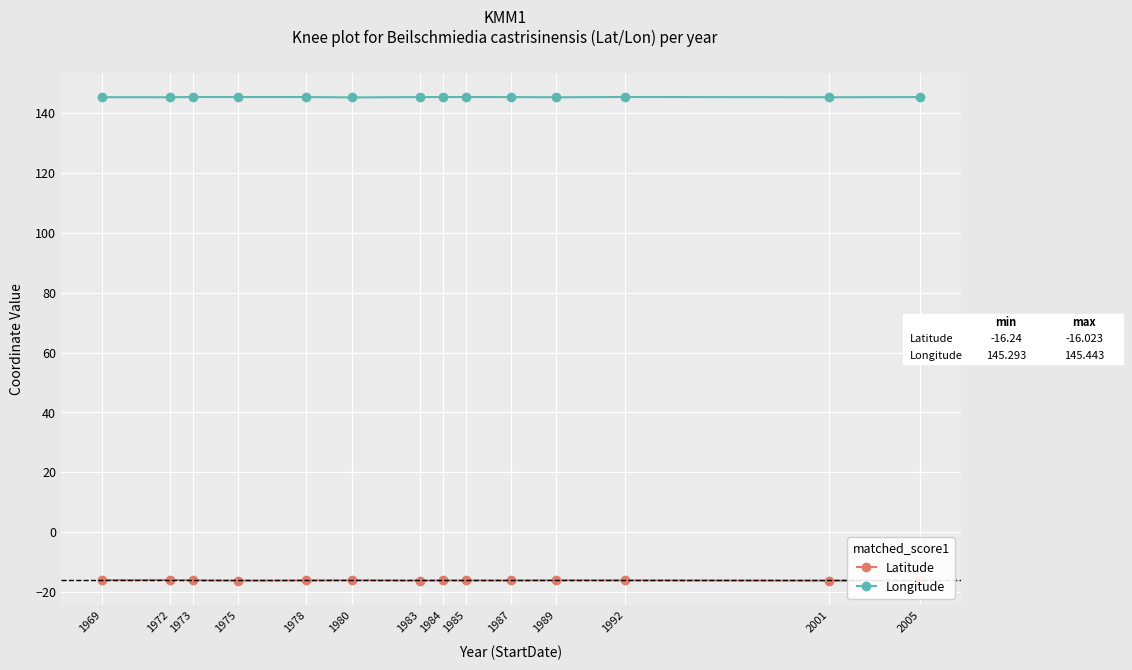

At how many categories does at least one series exceed 1?

14